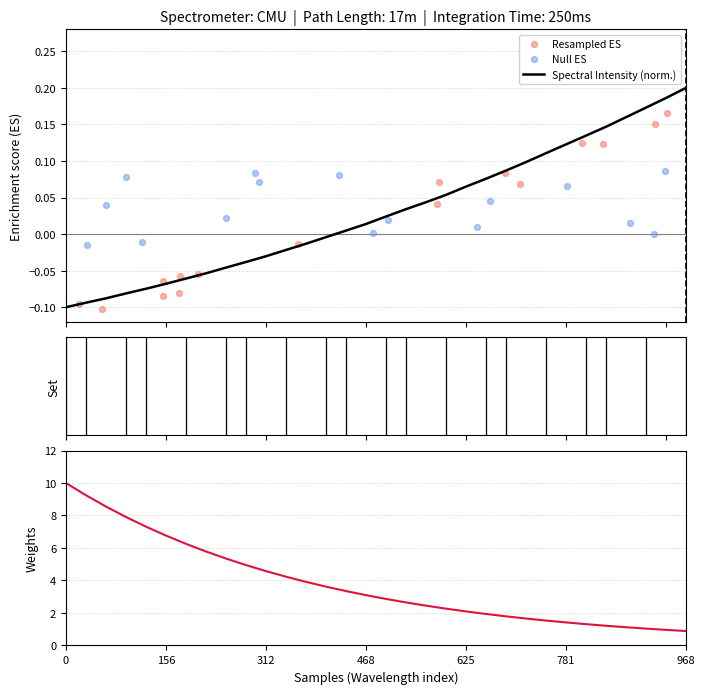

Between 221.6902 and 220.7354, which is larger?

221.6902